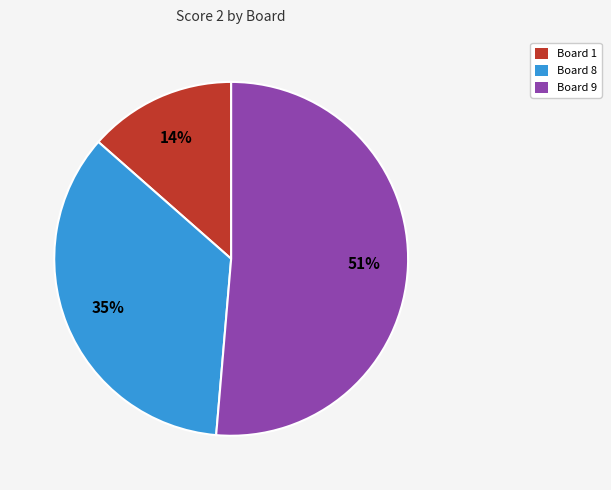

Between Board 1 and Board 8, which is larger?

Board 8